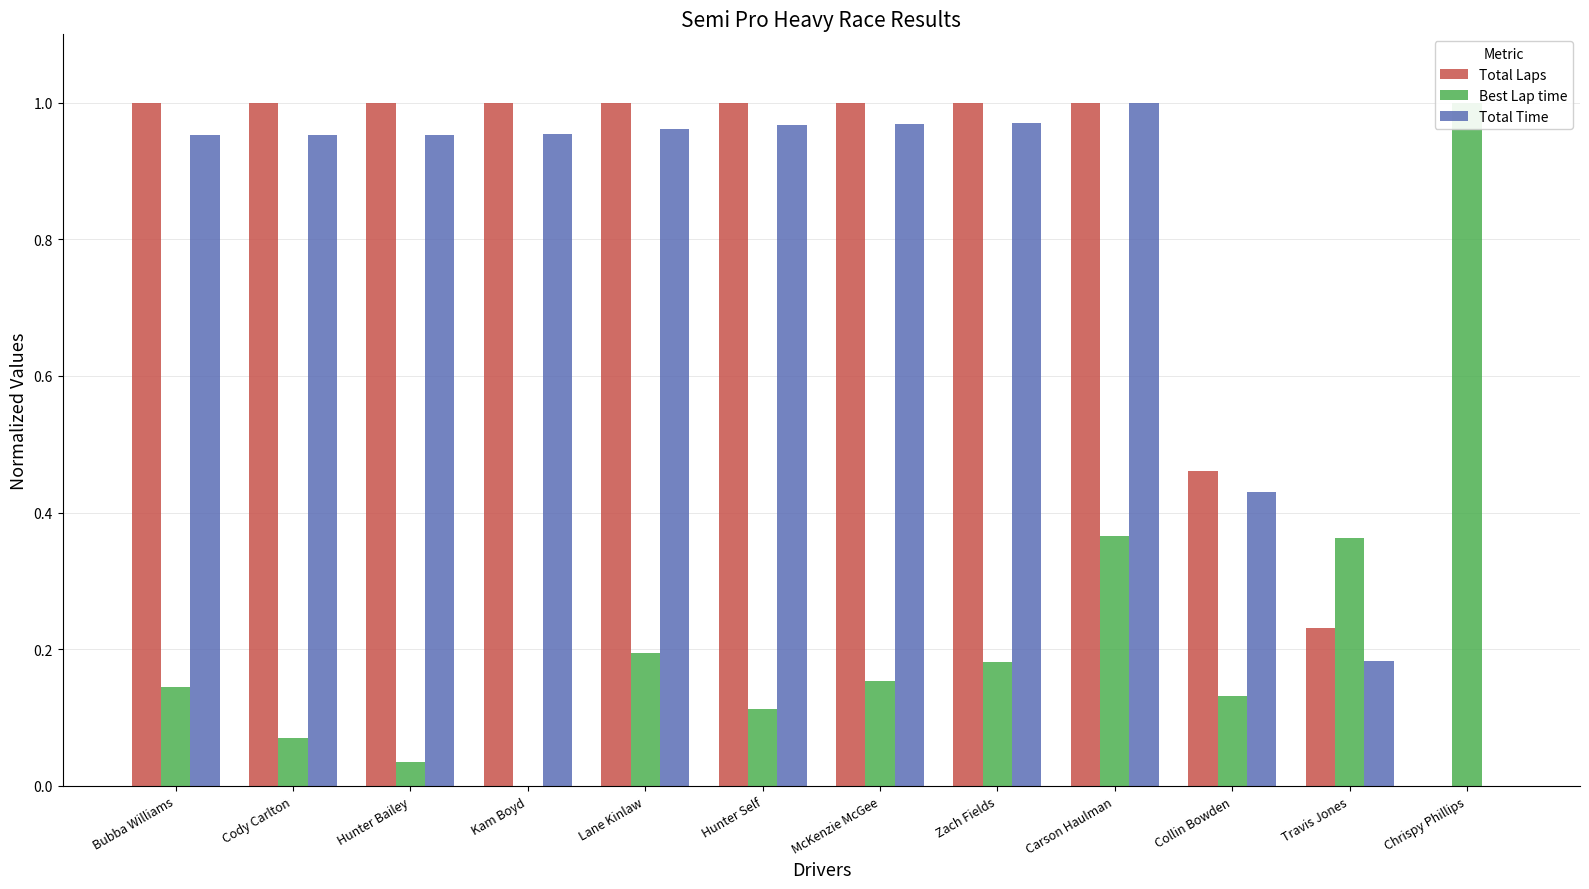

How many bars are there in total?

36